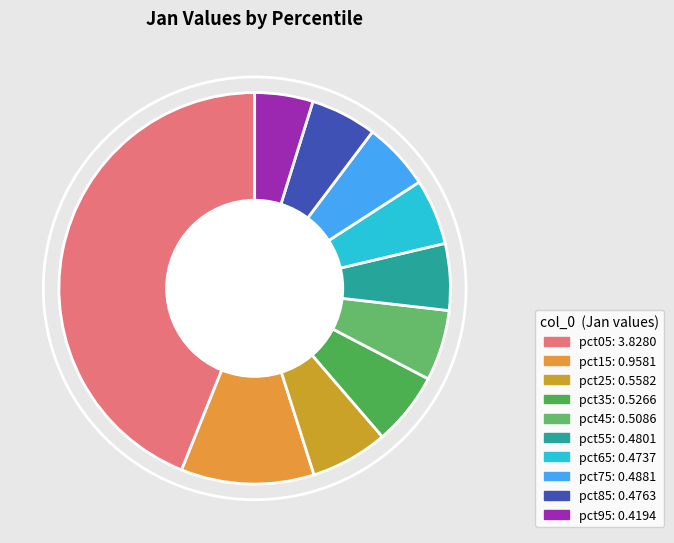

Does any single category account for the majority?

No